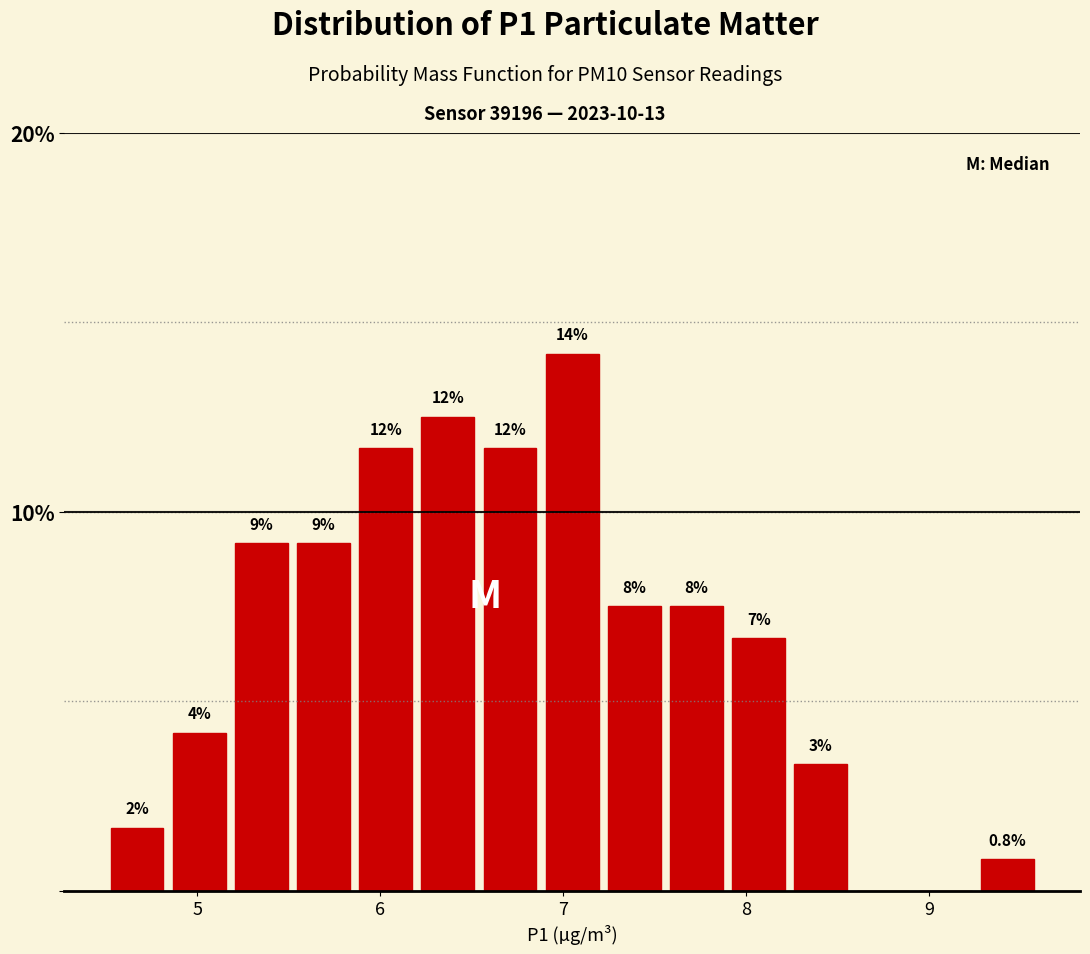

Around what value on the x-axis is the tallest bar? Give the approximate position of its centre, as read against the axis.

7.1